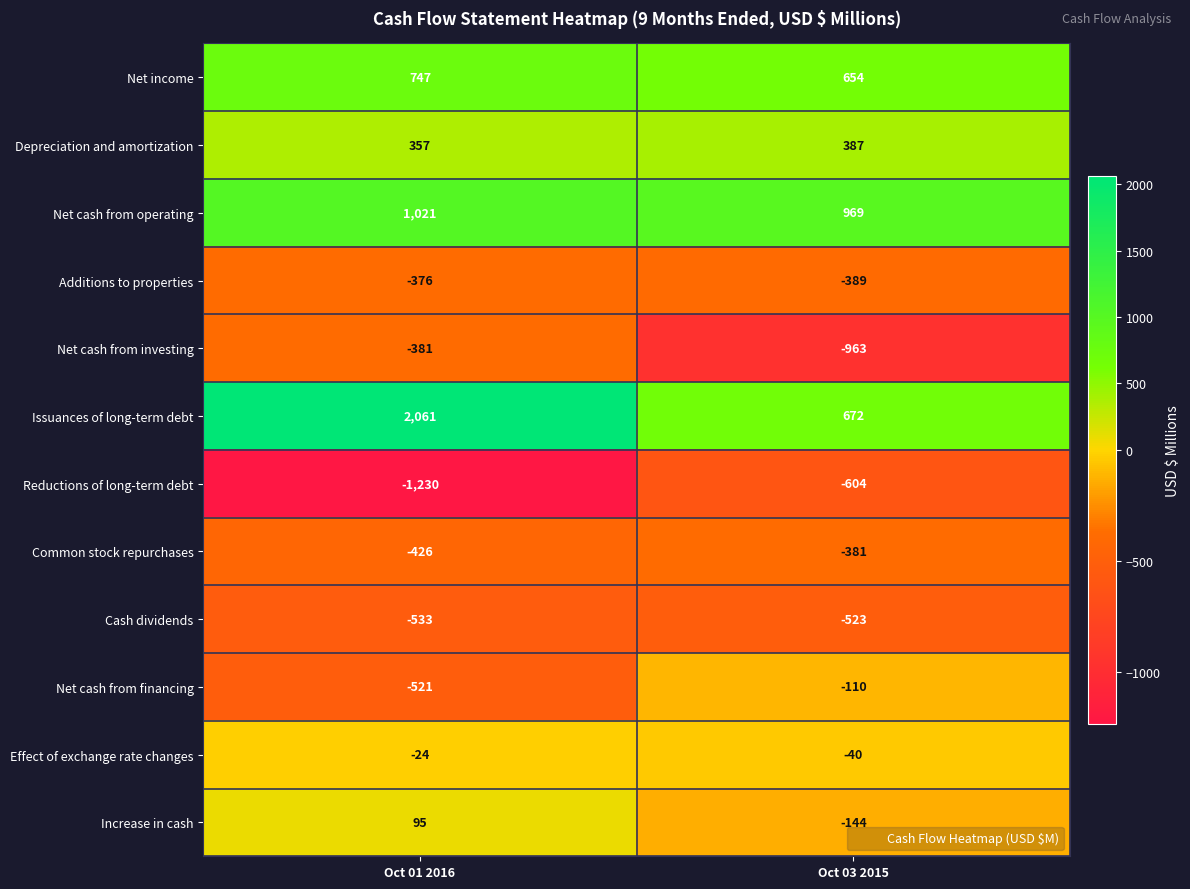

Count the number of data series in this chart.

12